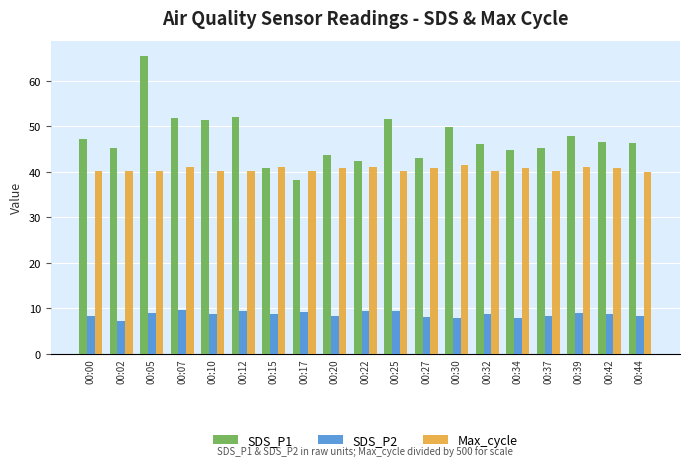

Does the chart contain any negative values?

No